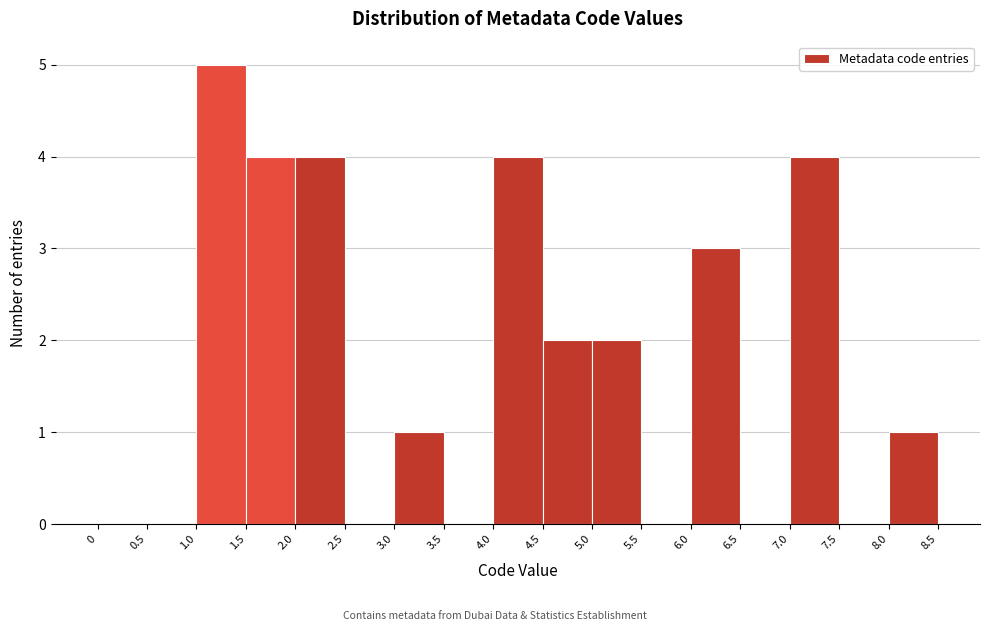

Which range on the x-axis has the tallest bar?

1.0 to 1.5